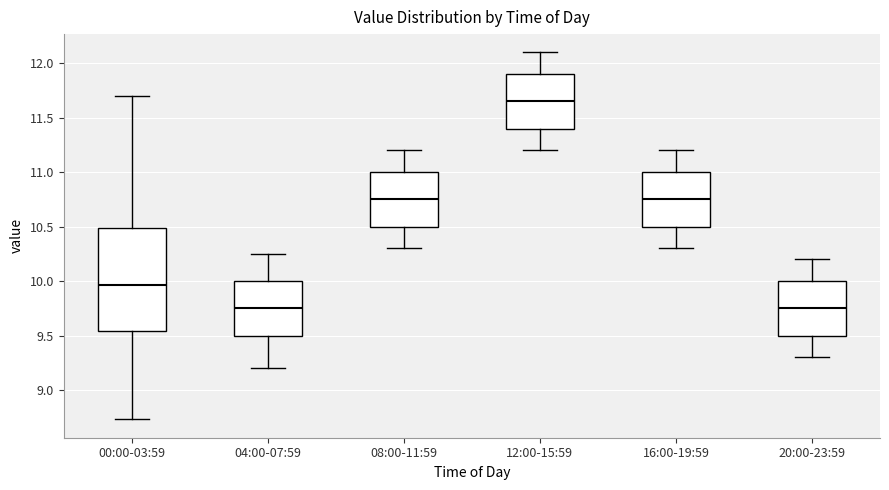

Where is the lower edge of the box for 04:00-07:59 on the y-axis? The values are not printed on the chart, so give them approximately, as read against the axis.

9.50